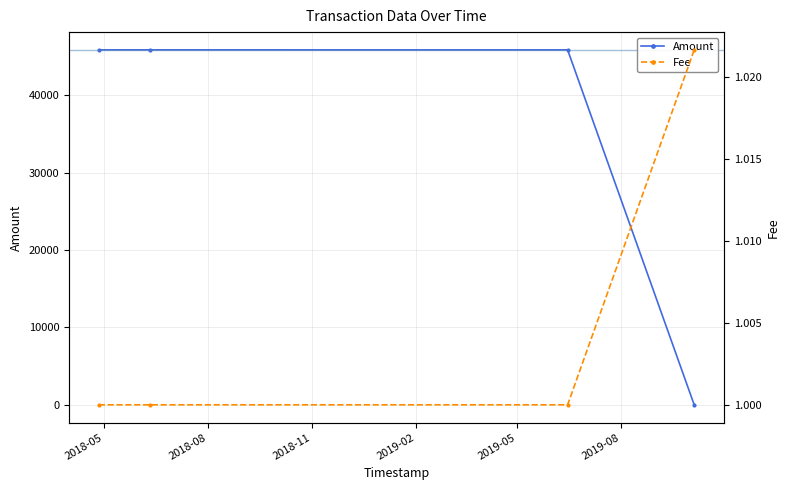

At how many categories does at least one series exceed 23069?

3